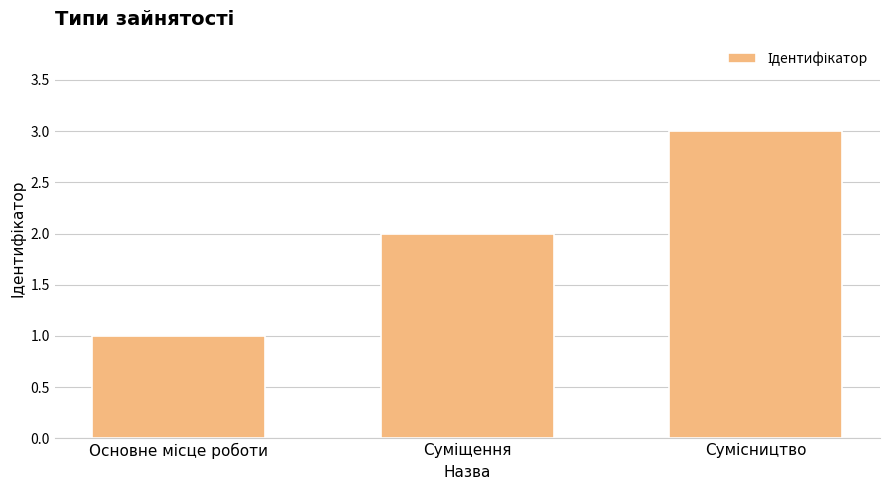

What is the greatest value displayed?

3